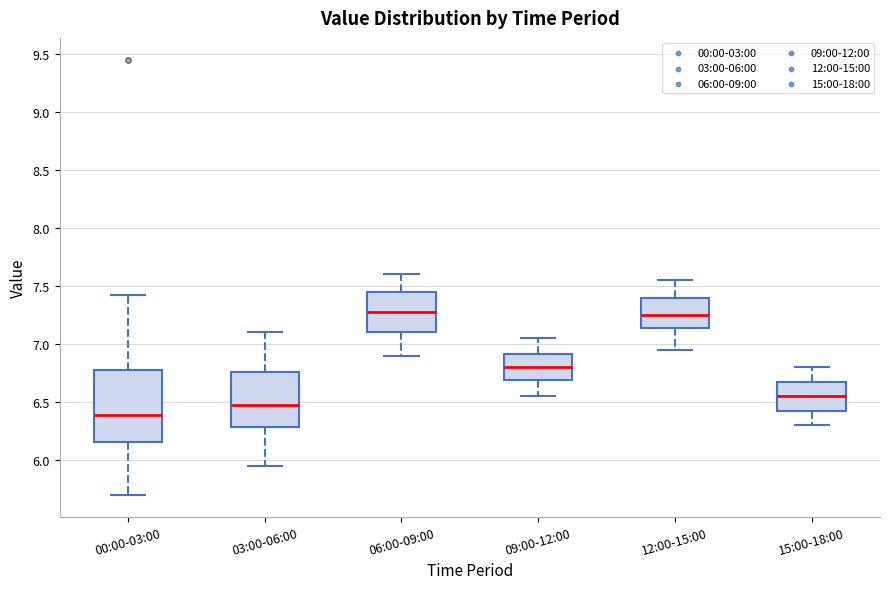

Which box's median line is the lowest?

00:00-03:00